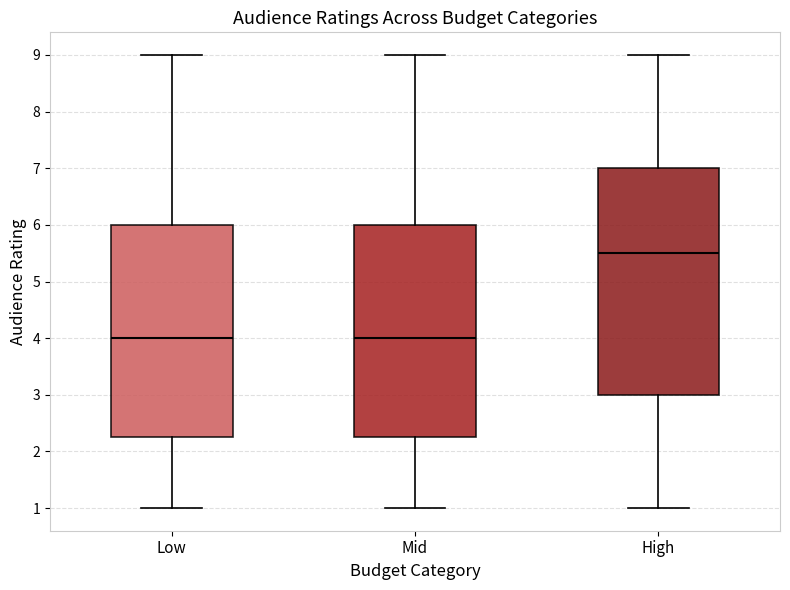

Comparing the boxes themselves (not the whiskers), which one is the tallest?

High